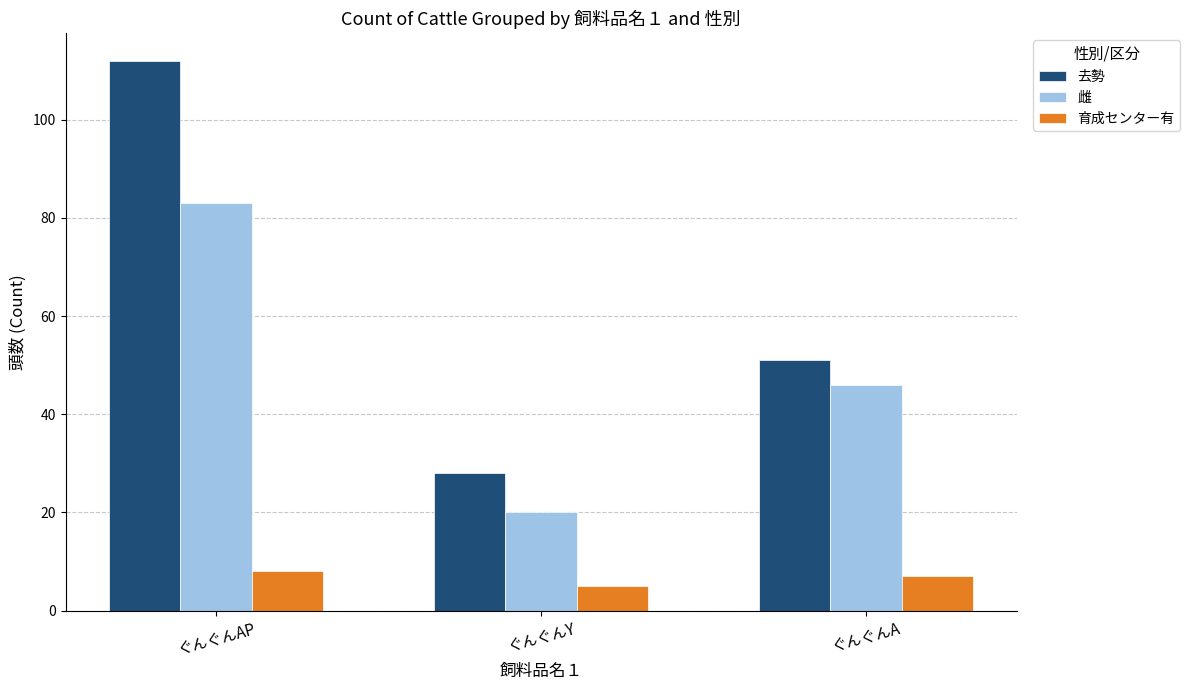

Reading left to right, what are all the values shown in this chart?

去勢: ぐんぐんAP=112	ぐんぐんY=28	ぐんぐんA=51
雌: ぐんぐんAP=83	ぐんぐんY=20	ぐんぐんA=46
育成センター有: ぐんぐんAP=8	ぐんぐんY=5	ぐんぐんA=7